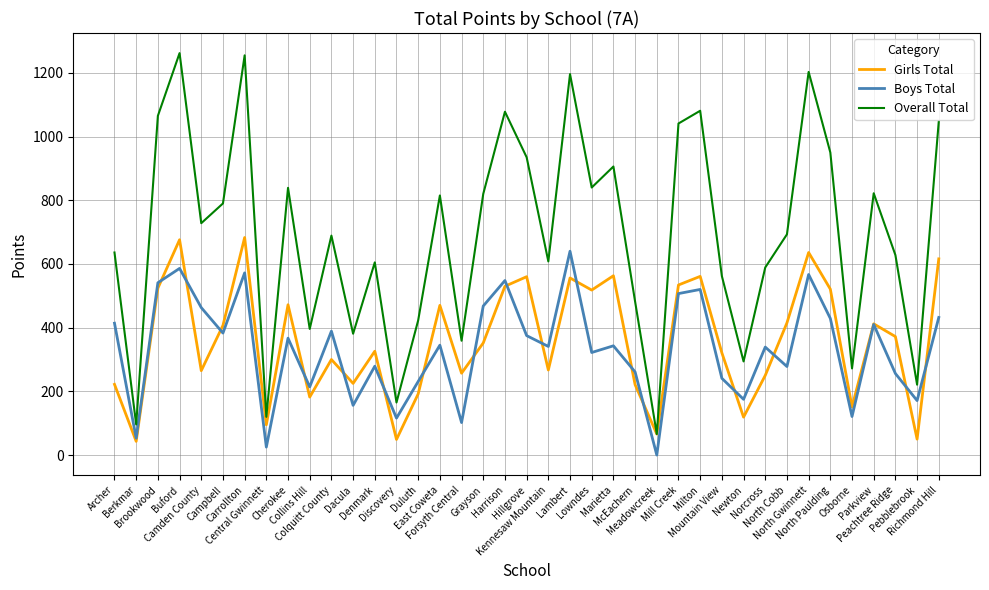

Does the chart display data point markers on the line(s)?

No